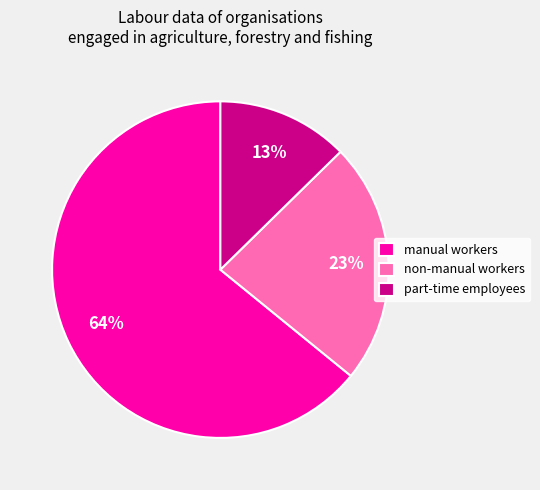

The non-manual workers slice represents 28% of the pie. True or false?

False